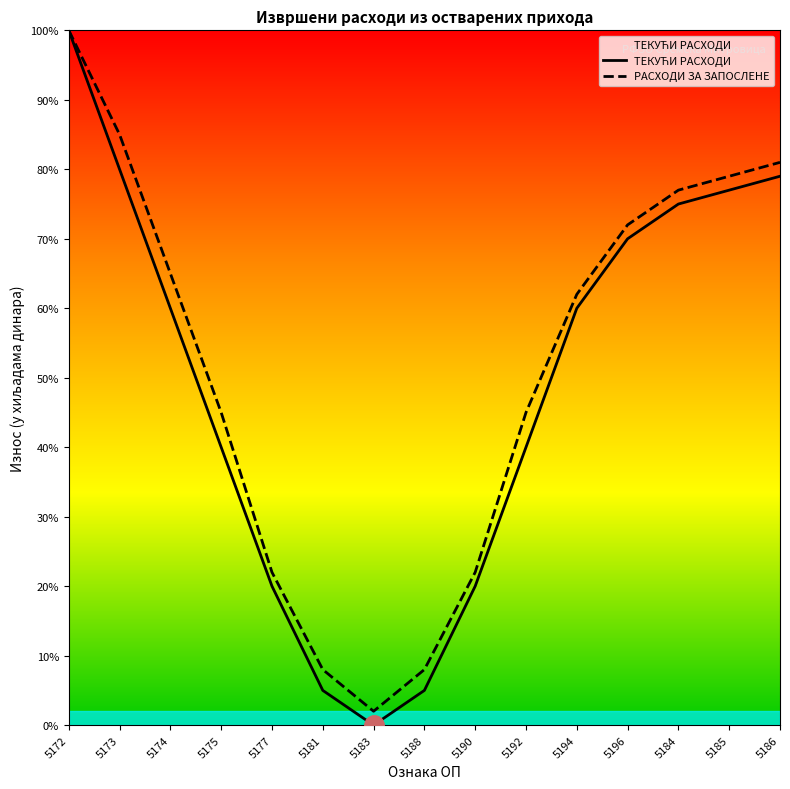

How many data points does each series have?

15